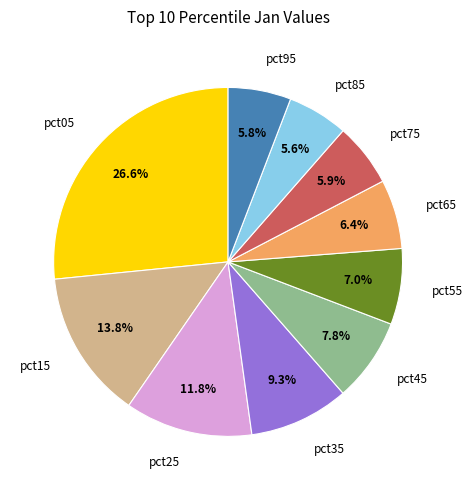

Does any single category account for the majority?

No